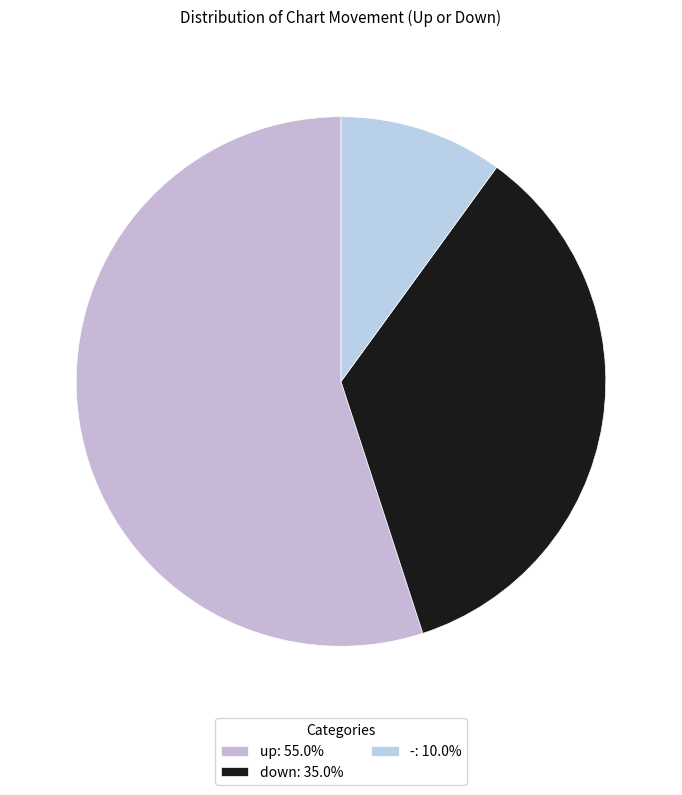

Is it true that - is 10% of the pie?

True